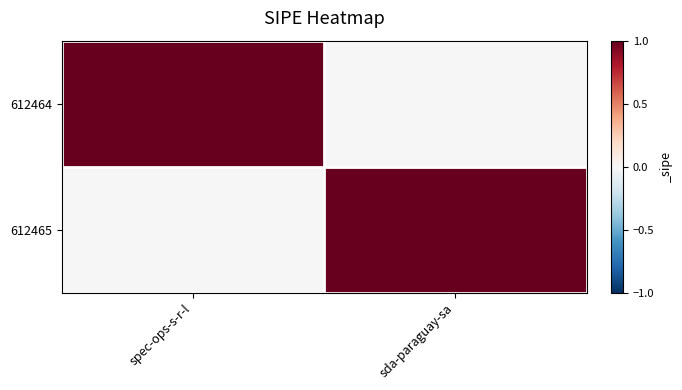

List the series in order of their peak value, highest first.

612464, 612465